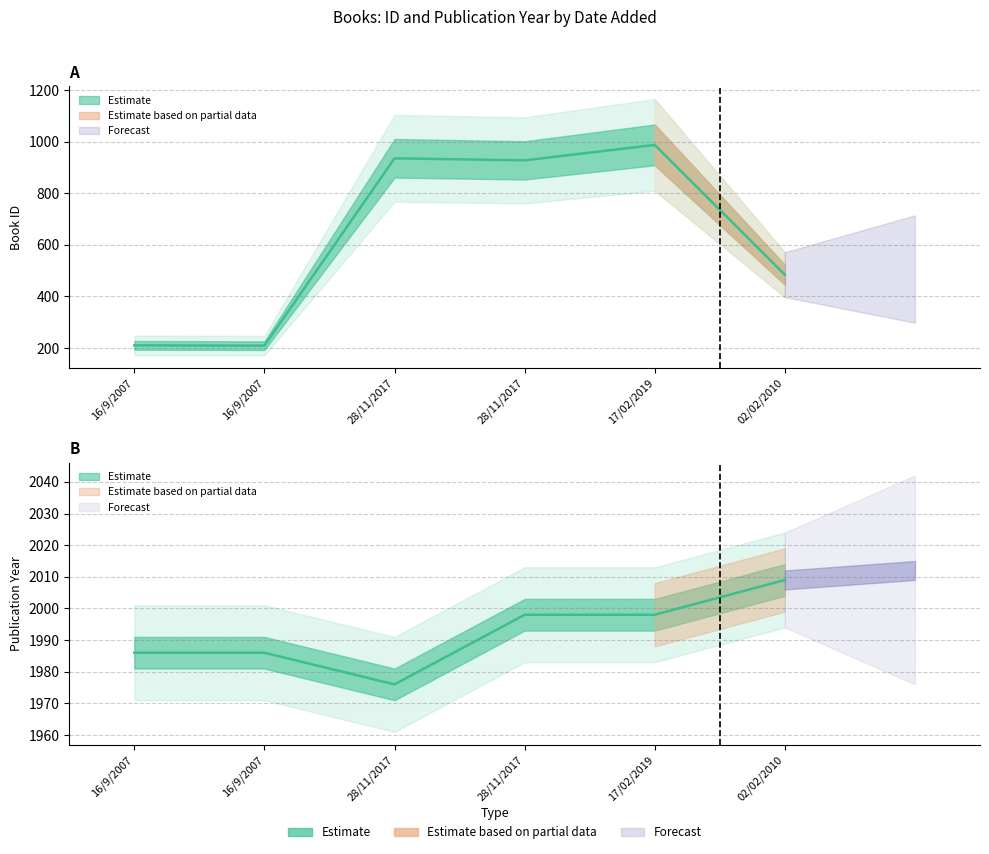

The value of year at 02/02/2010 is 2009. True or false?

True